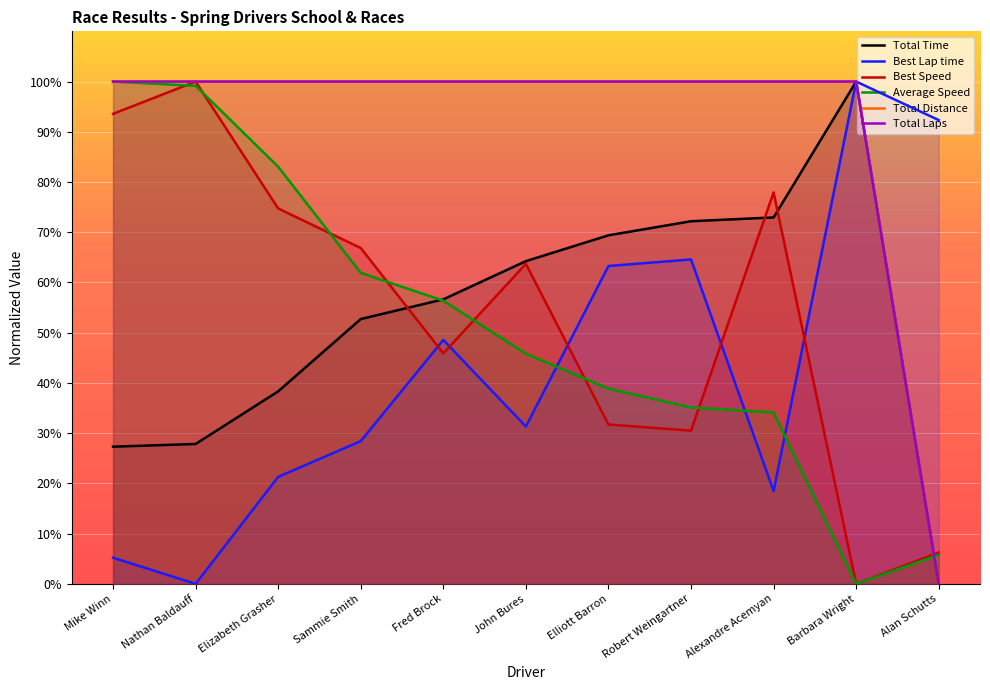

What are all the series names shown in the legend?

Total Time, Best Lap time, Best Speed, Average Speed, Total Distance, Total Laps